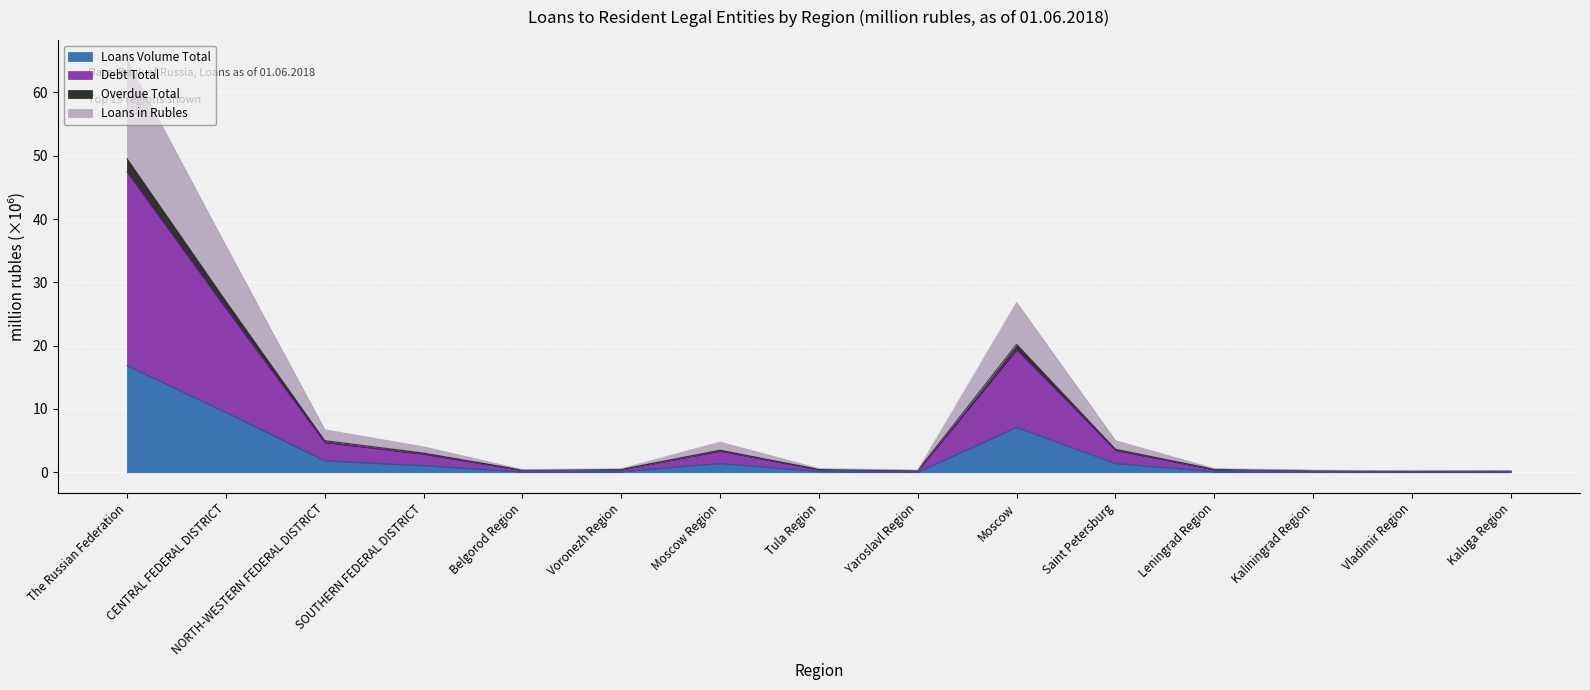

True or false: Debt Total and Overdue Total intersect in this chart.

False